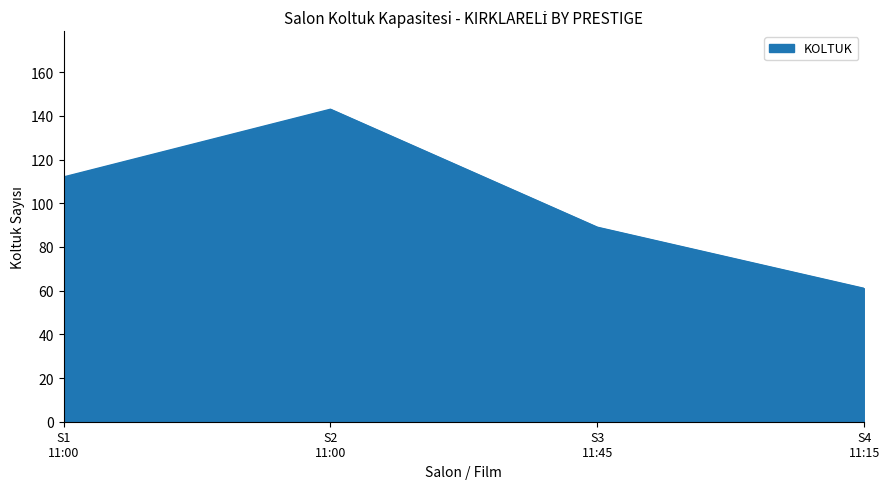

What is the greatest value displayed?

143